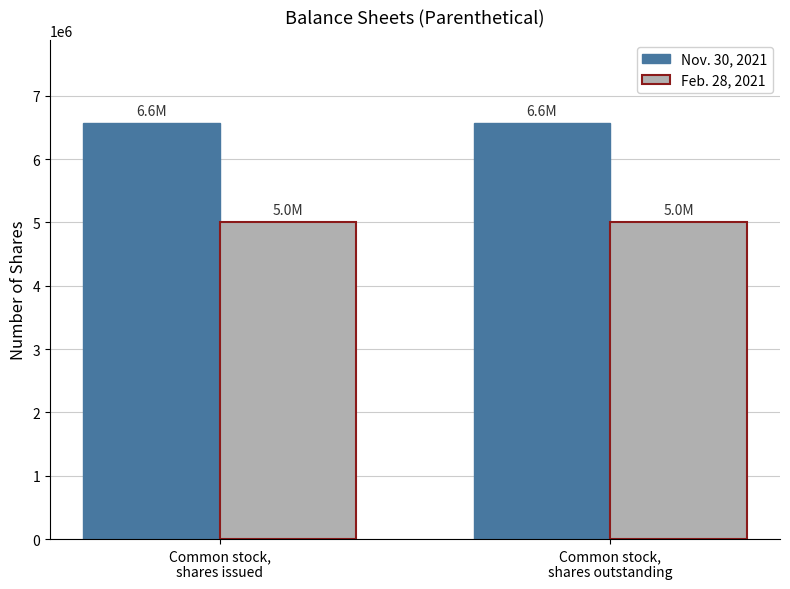

Rank the series at Common stock,
shares issued from highest to lowest value.

Nov. 30, 2021, Feb. 28, 2021